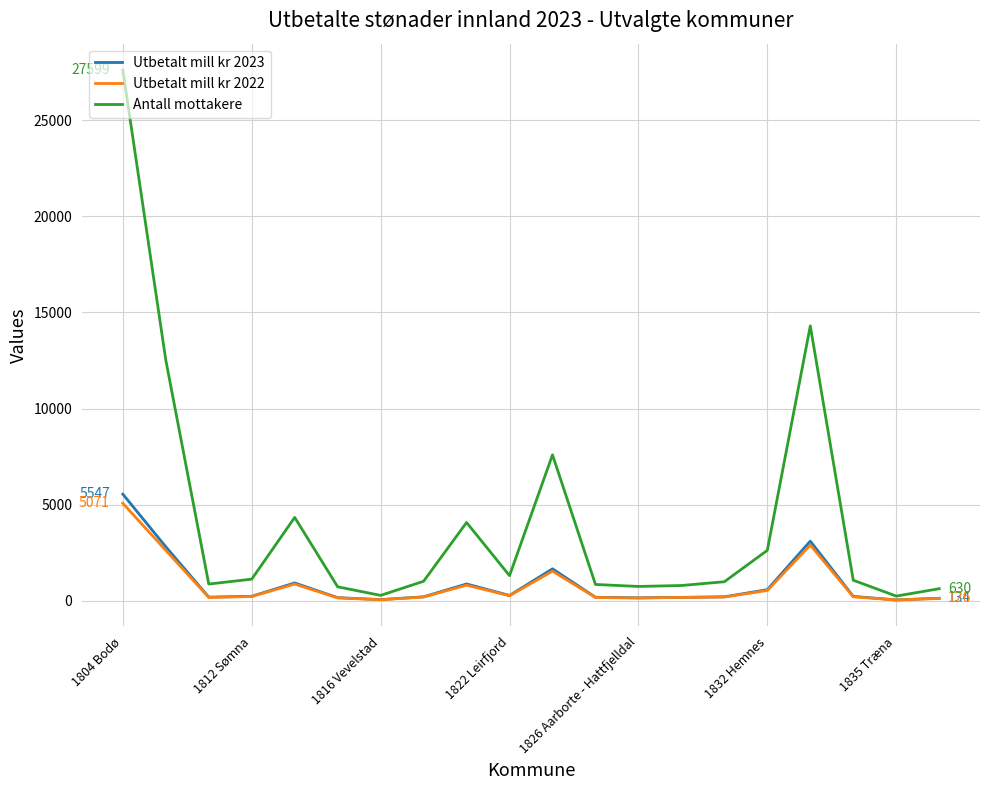

Which series has the largest range (max minus min)?

Antall mottakere